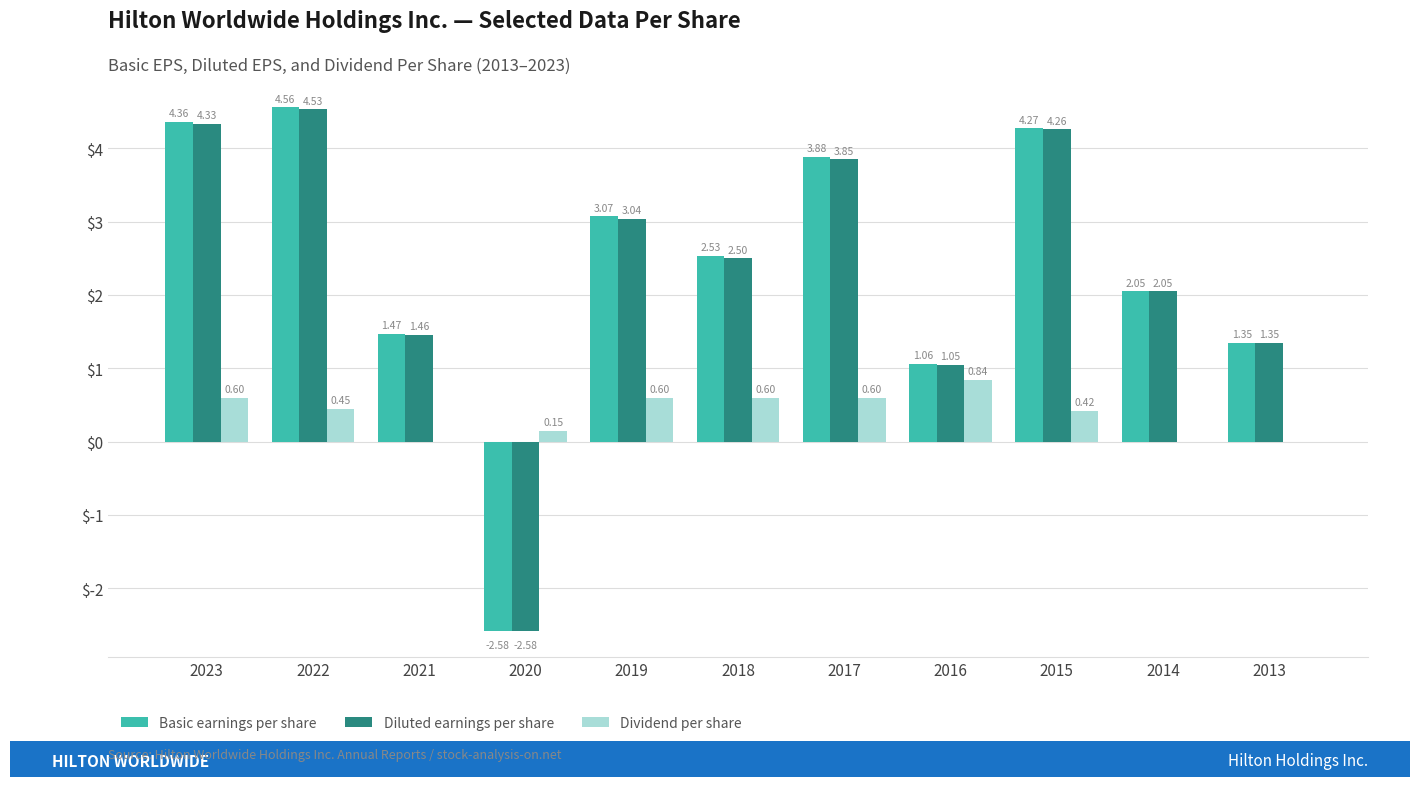

At which category does the chart reach its peak across all series?

2022